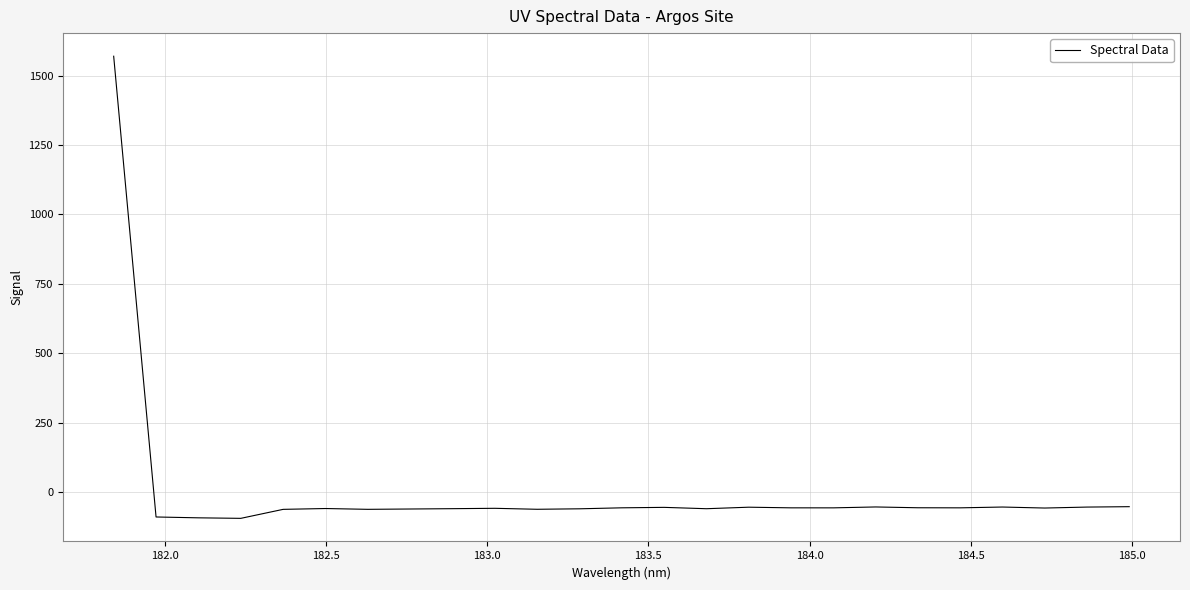

What is the average value?

3.6